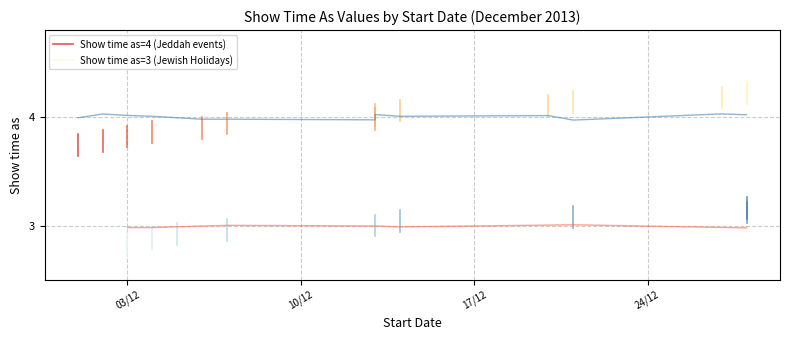

Between 03/12 and 10/12, which is larger?

10/12